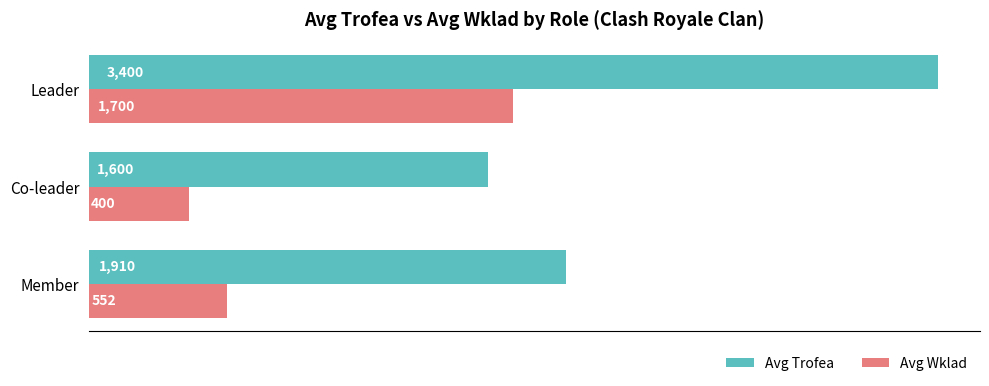

Rank the series by their average value, from lowest to highest.

Avg Wklad, Avg Trofea